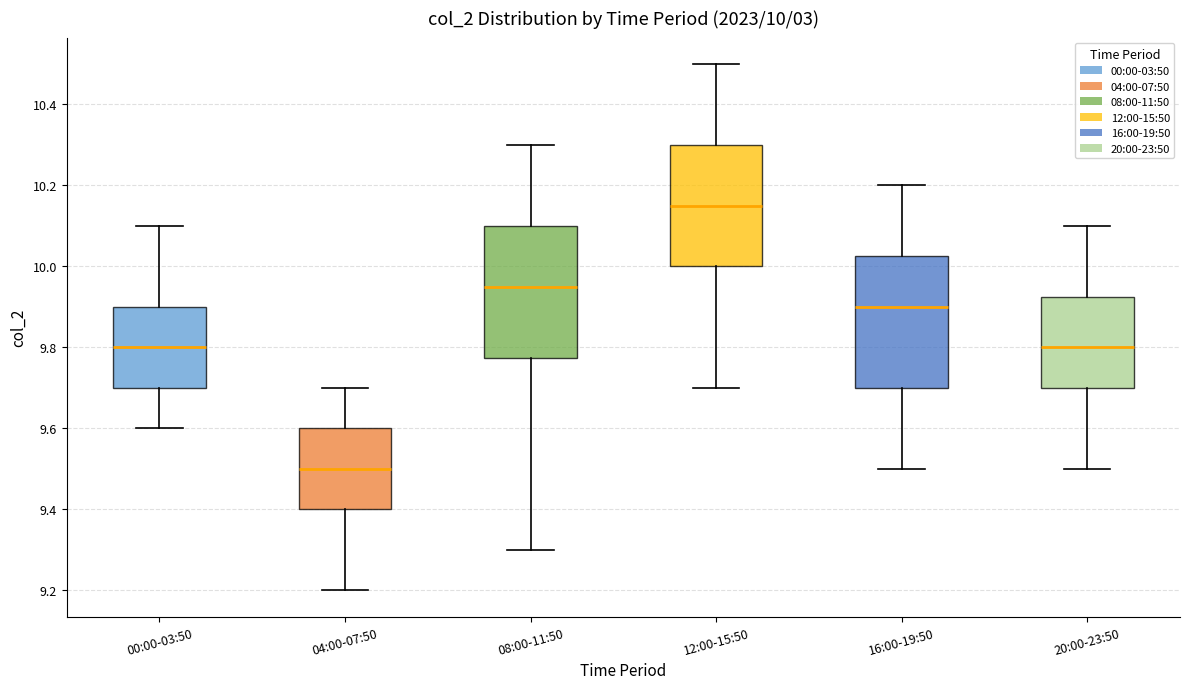

Which box's median line is the highest?

12:00-15:50